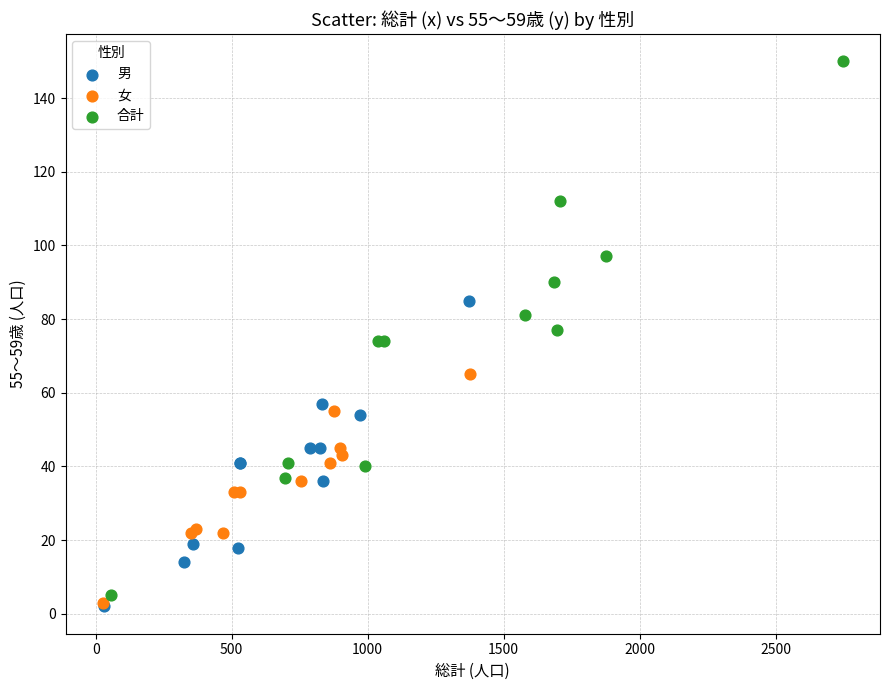

Which series has the largest Y range (max minus min)?

合計